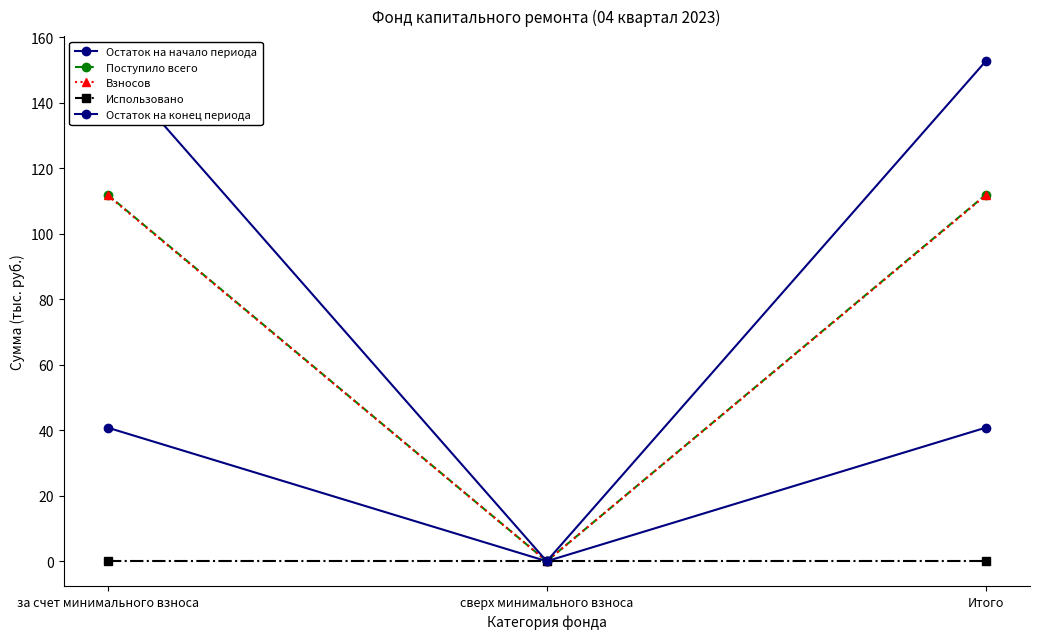

Which series has the widest spread of values?

Остаток на конец периода